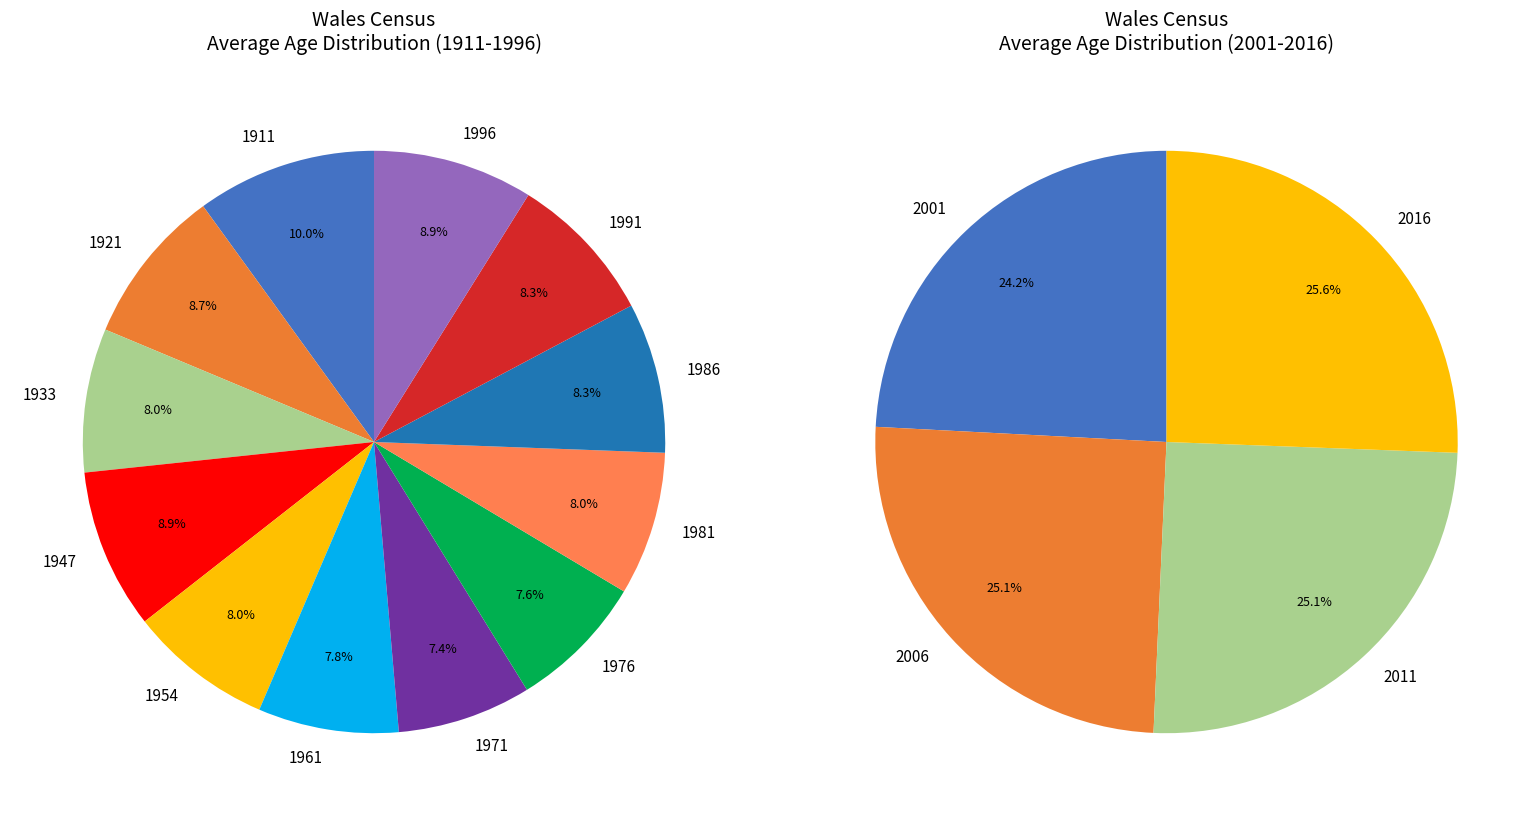

Between 1996 and 1981, which is larger?

1996